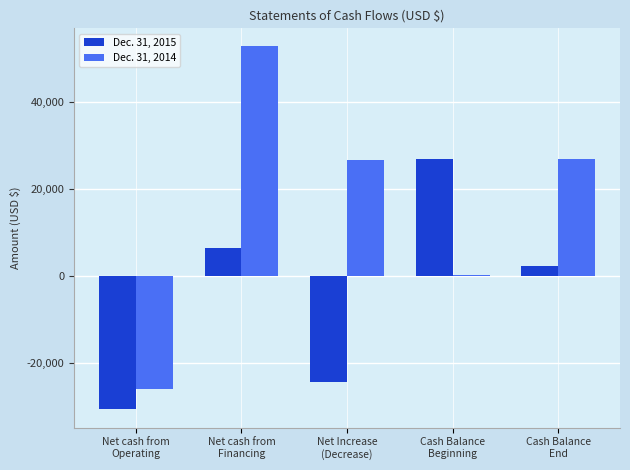

How many series are shown in this chart?

2